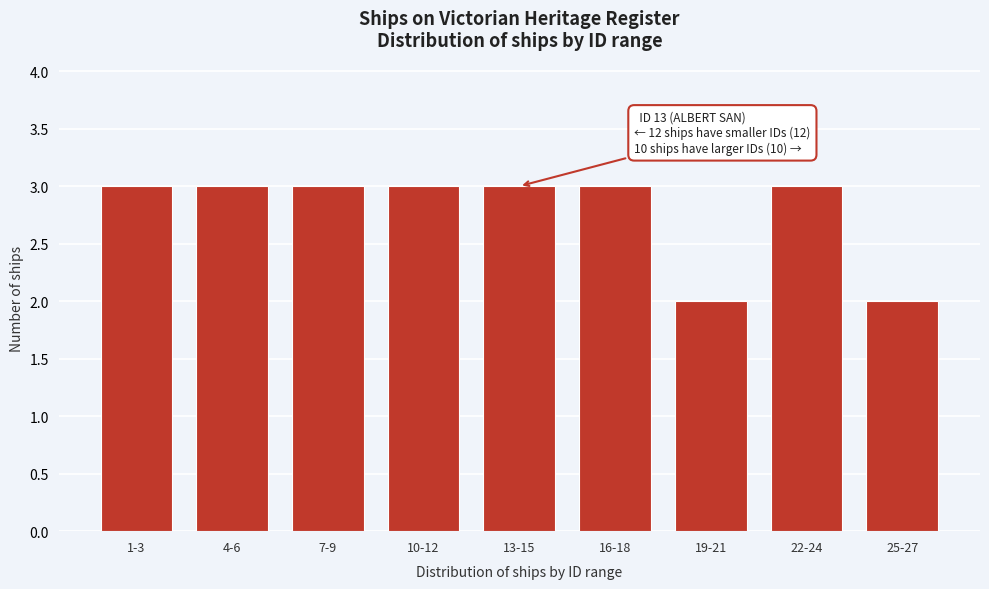

Reading right to left, transcribe all the data shown in this chart.

2	3	2	3	3	3	3	3	3